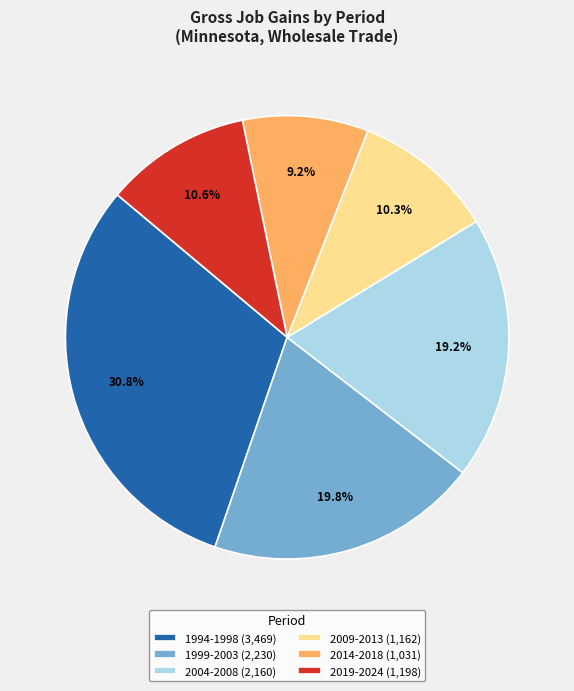

Does 2009-2013 (1,162) account for over 50% of the chart?

No